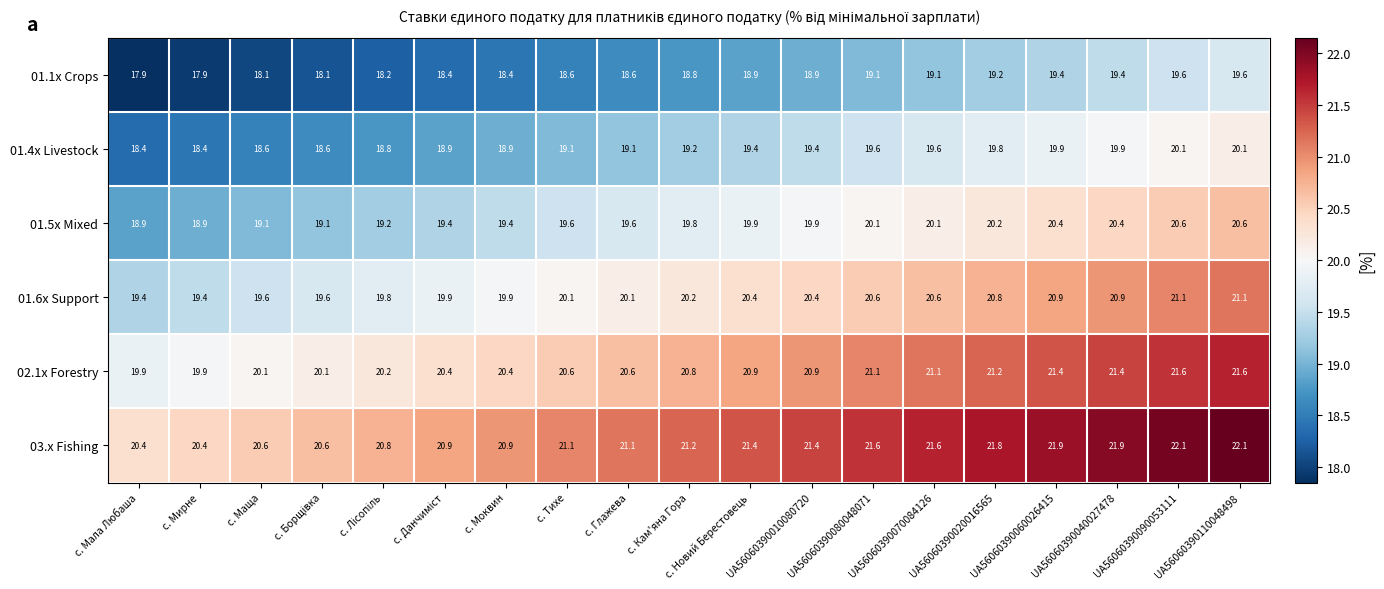

What is the spread (max minus min) of values at с. Мирне?

2.5